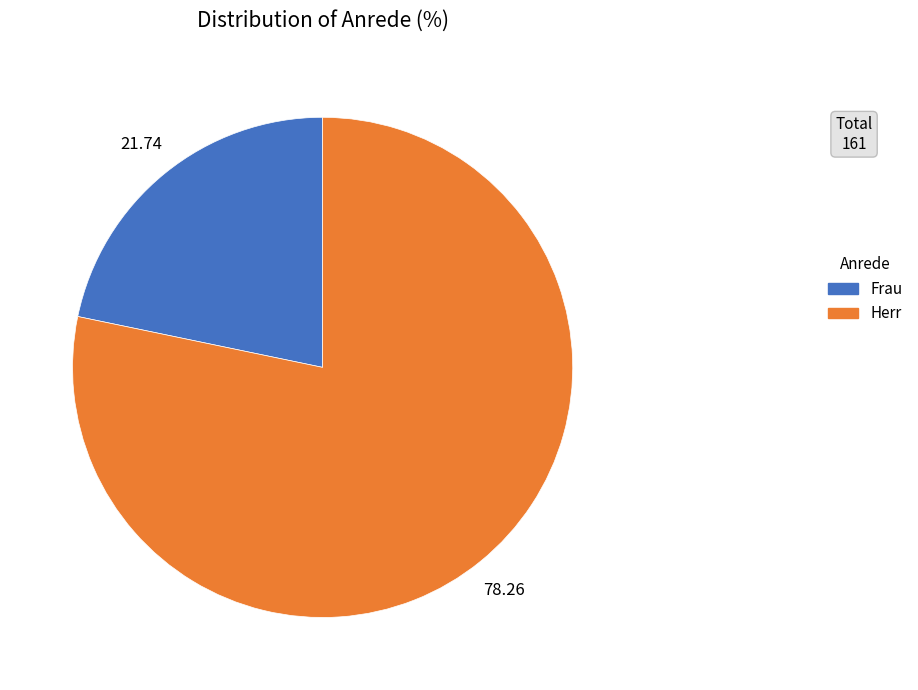

How many slices are in this pie chart?

2